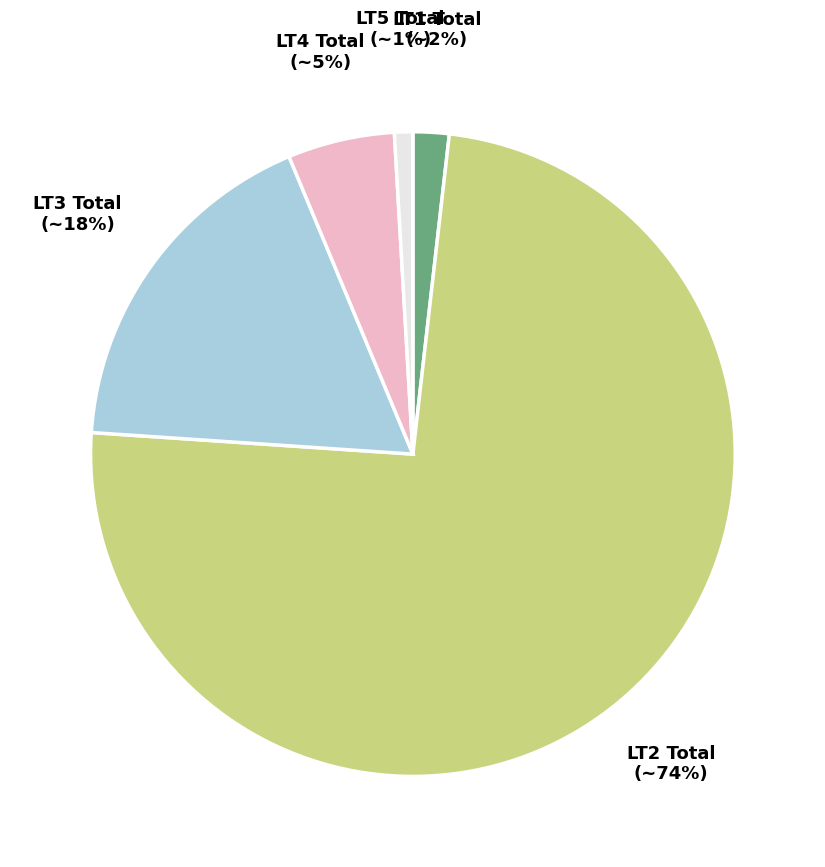

To the nearest percent, what is the difference between the LT4 Total and LT2 Total slice percentages?

69%